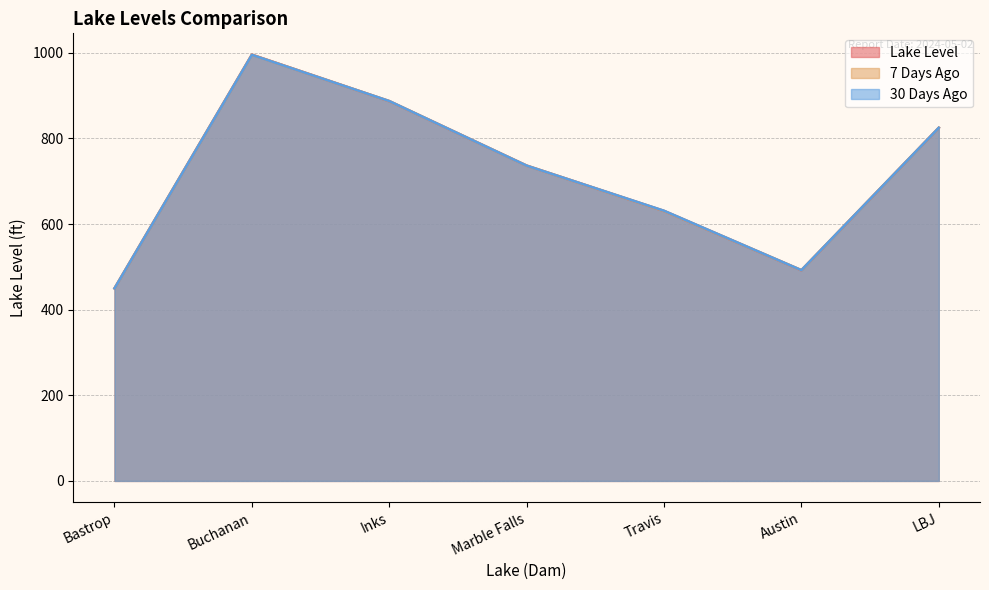

Is the value of 30 Days Ago at Austin greater than the value of 7 Days Ago at Buchanan?

No